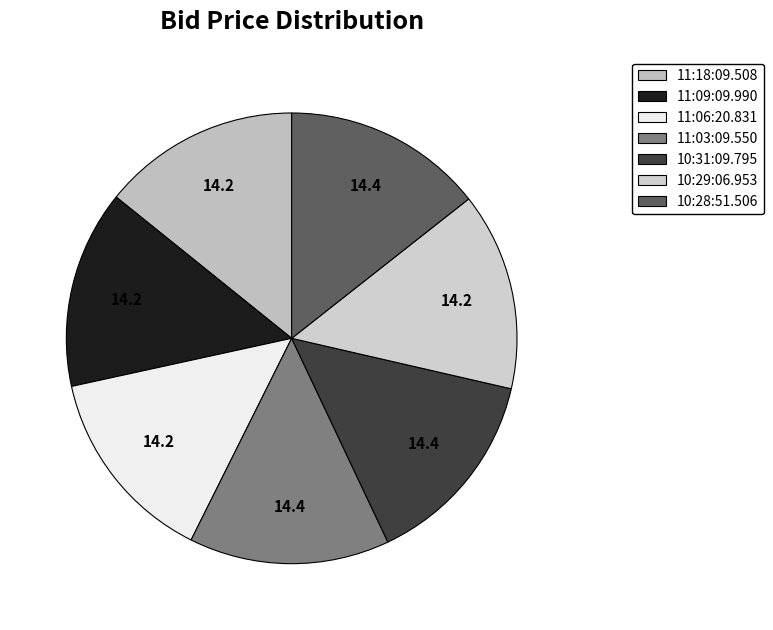

How many segments does this pie chart have?

7